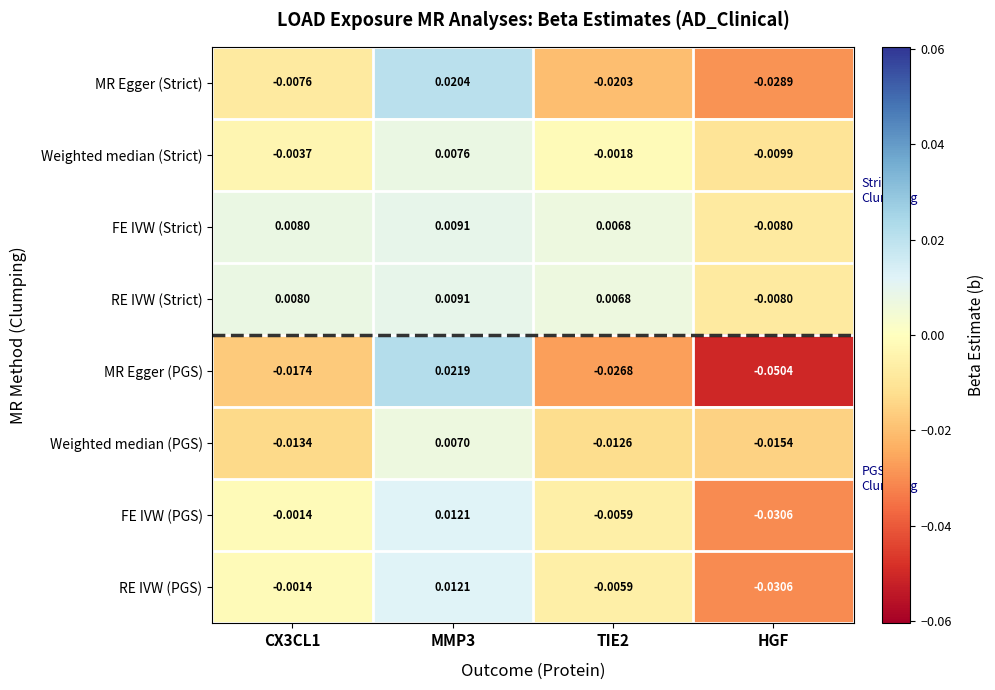

Between MMP3 and TIE2, which series saw the biggest shift?

MR Egger (PGS)